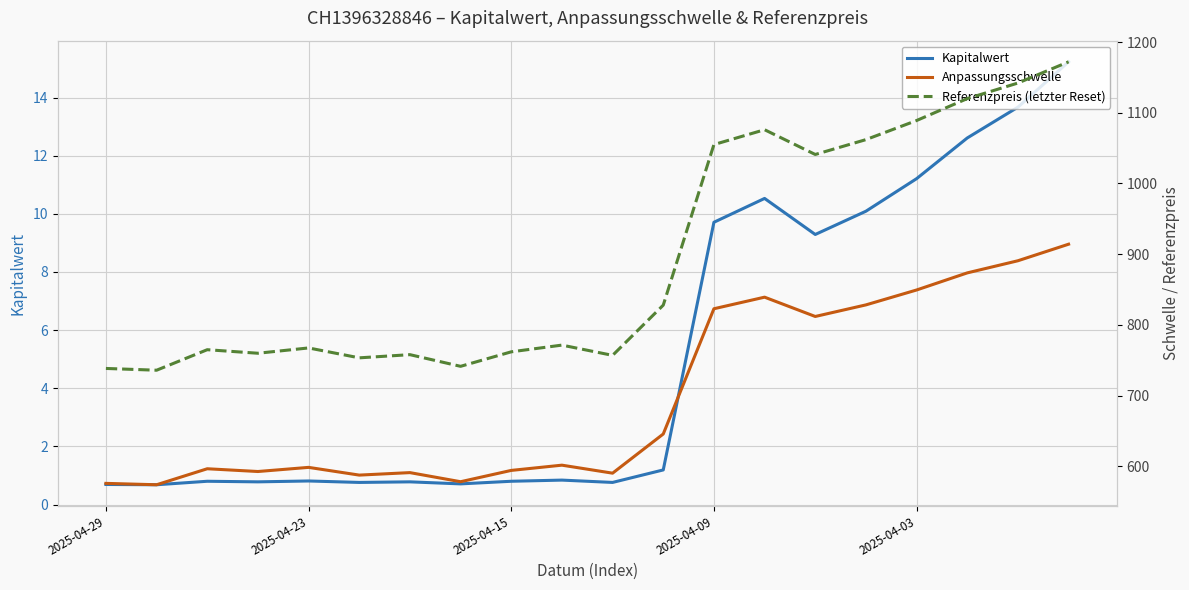

What is the lowest value of the Kapitalwert series?

0.7